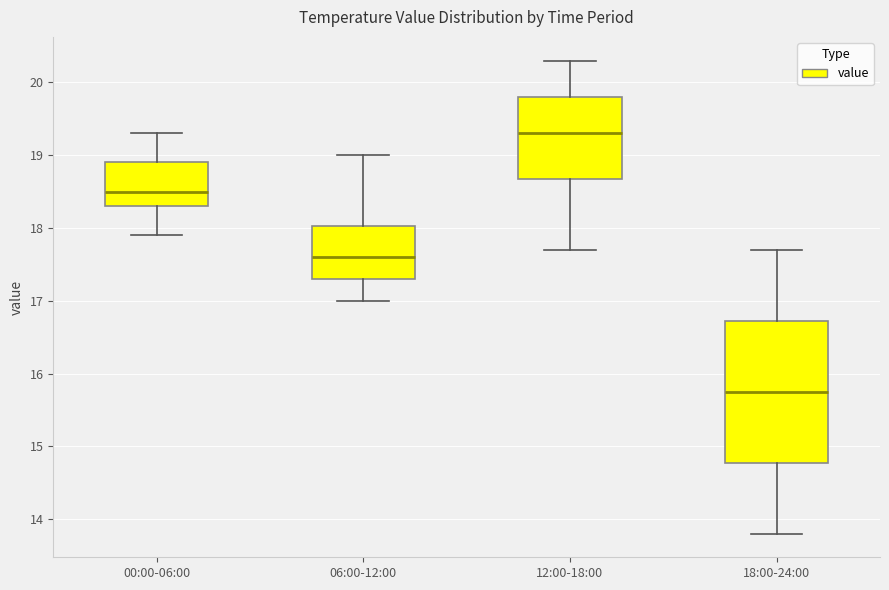

Where is the upper edge of the box for 00:00-06:00 on the y-axis? The values are not printed on the chart, so give them approximately, as read against the axis.

18.9